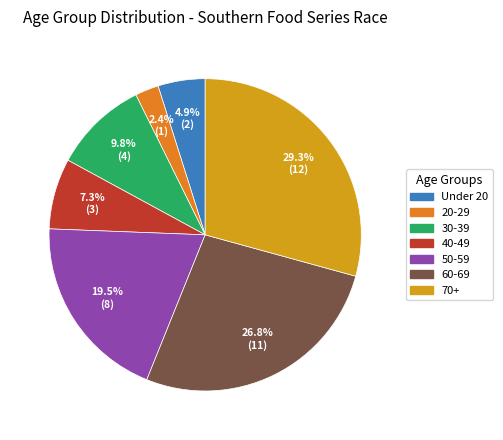

Is there a majority slice in this chart?

No